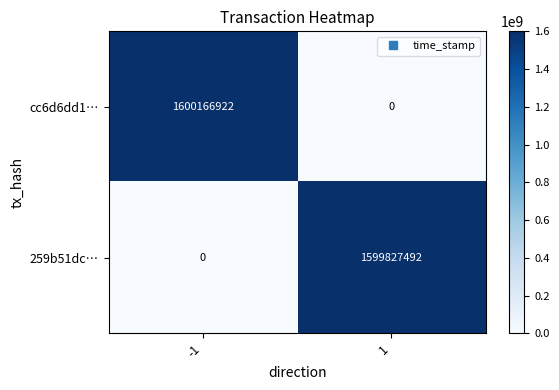

Reading right to left, extract all data points from this chart.

cc6d6dd1…: 1=0	-1=1600166922
259b51dc…: 1=1599827492	-1=0